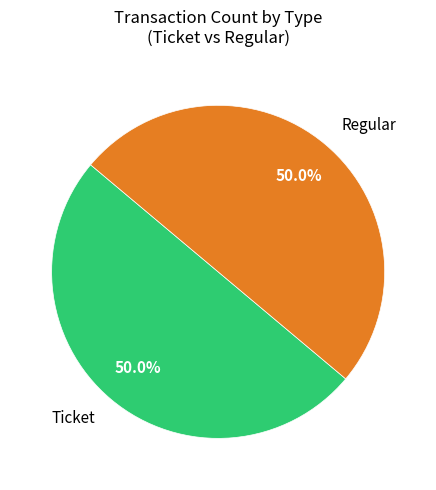

How many segments does this pie chart have?

2